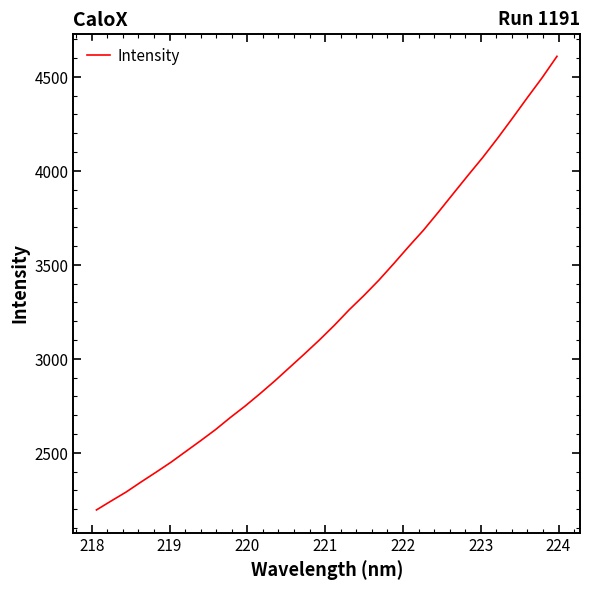

What is the maximum value shown in the chart?

4608.6